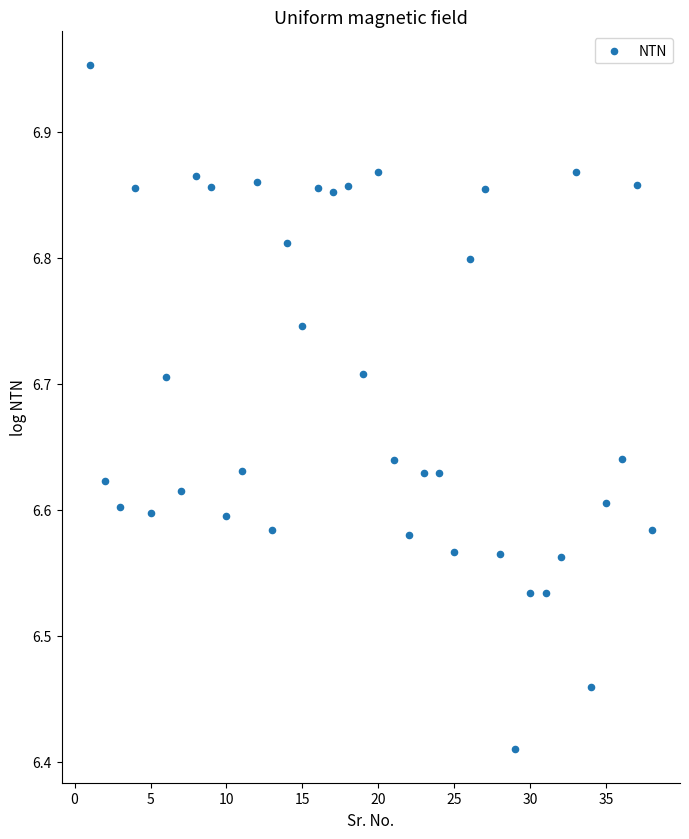

What is the range of Y values (max minus min)?

0.5